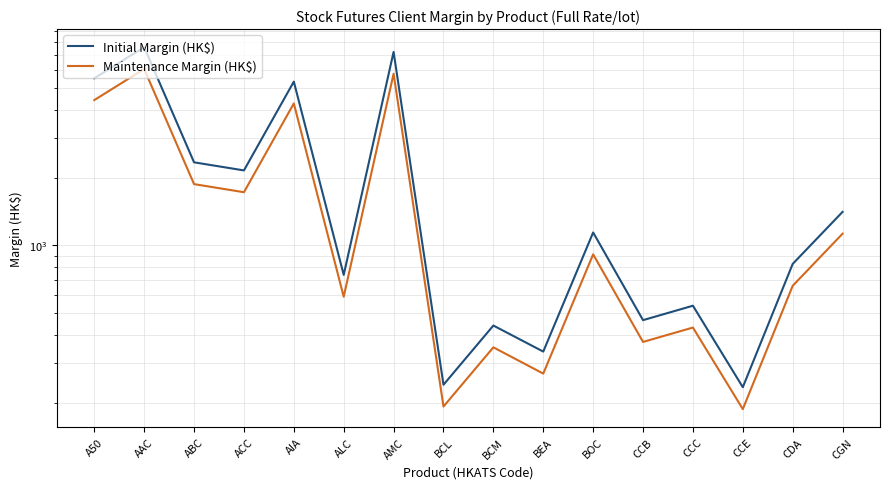

Which series changed the most between ACC and BEA?

Initial Margin (HK$)